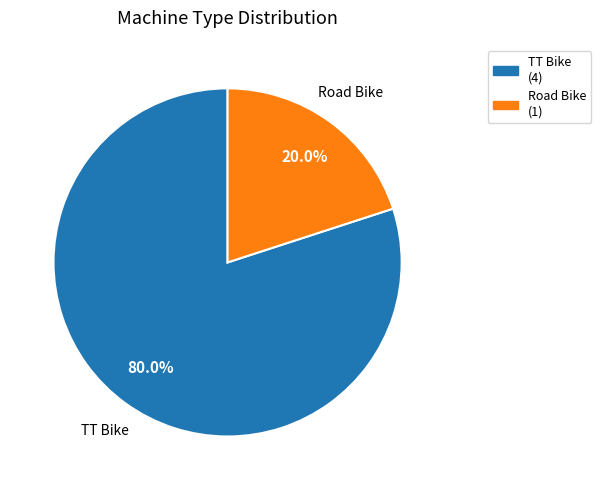

Combined, what portion of the pie is TT Bike and Road Bike?

100.0%